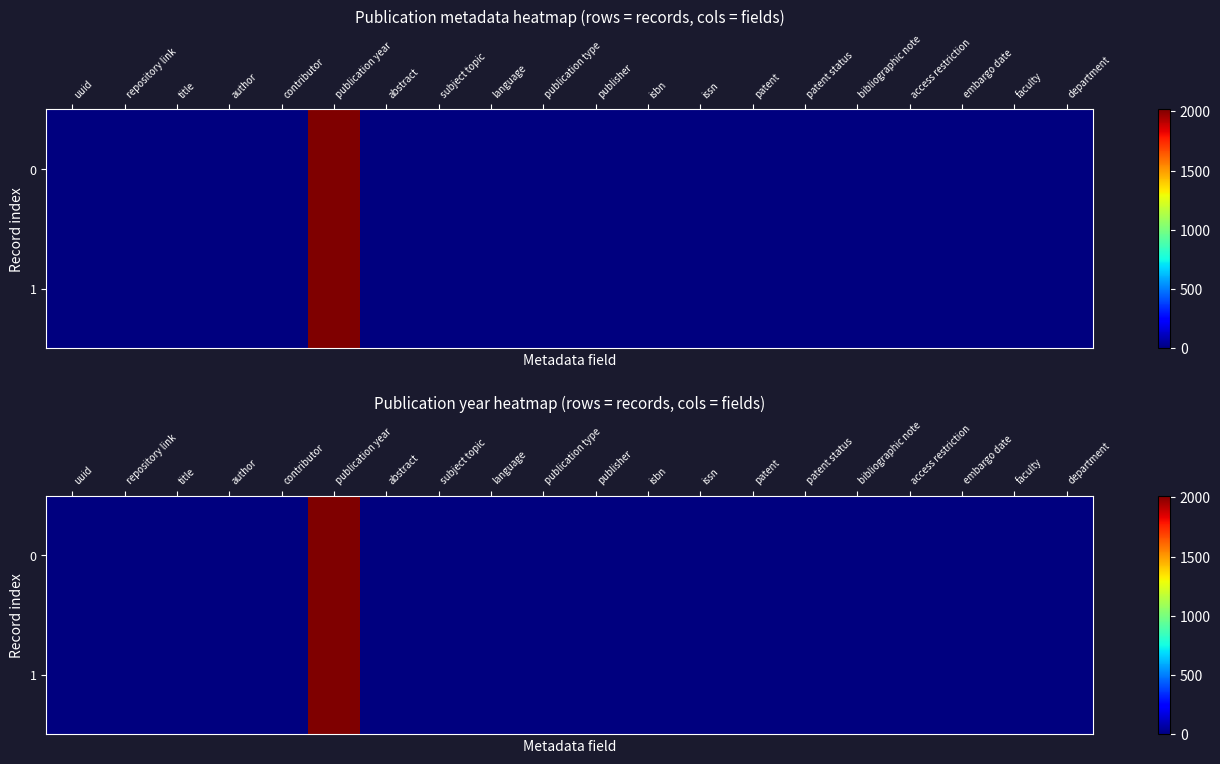

What is the sum of all 0 values?

2016